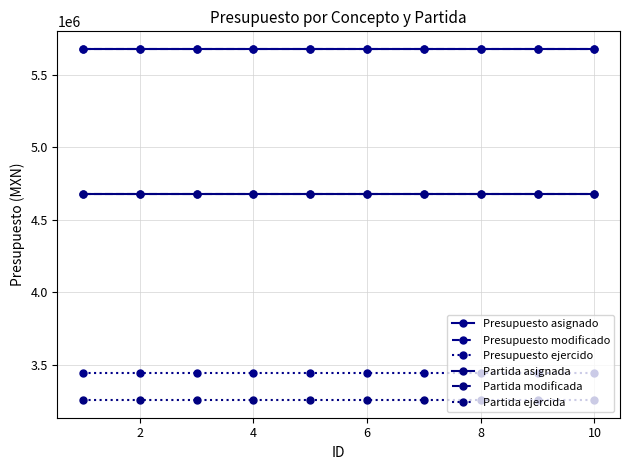

Reading left to right, what are all the values shown in this chart?

Presupuesto asignado: 5680000	5680000	5680000	5680000	5680000	5680000	5680000	5680000	5680000	5680000
Presupuesto modificado: 5680000	5680000	5680000	5680000	5680000	5680000	5680000	5680000	5680000	5680000
Presupuesto ejercido: 3441823	3441823	3441823	3441823	3441823	3441823	3441823	3441823	3441823	3441823
Partida asignada: 4680000	4680000	4680000	4680000	4680000	4680000	4680000	4680000	4680000	4680000
Partida modificada: 4680000	4680000	4680000	4680000	4680000	4680000	4680000	4680000	4680000	4680000
Partida ejercida: 3256223	3256223	3256223	3256223	3256223	3256223	3256223	3256223	3256223	3256223